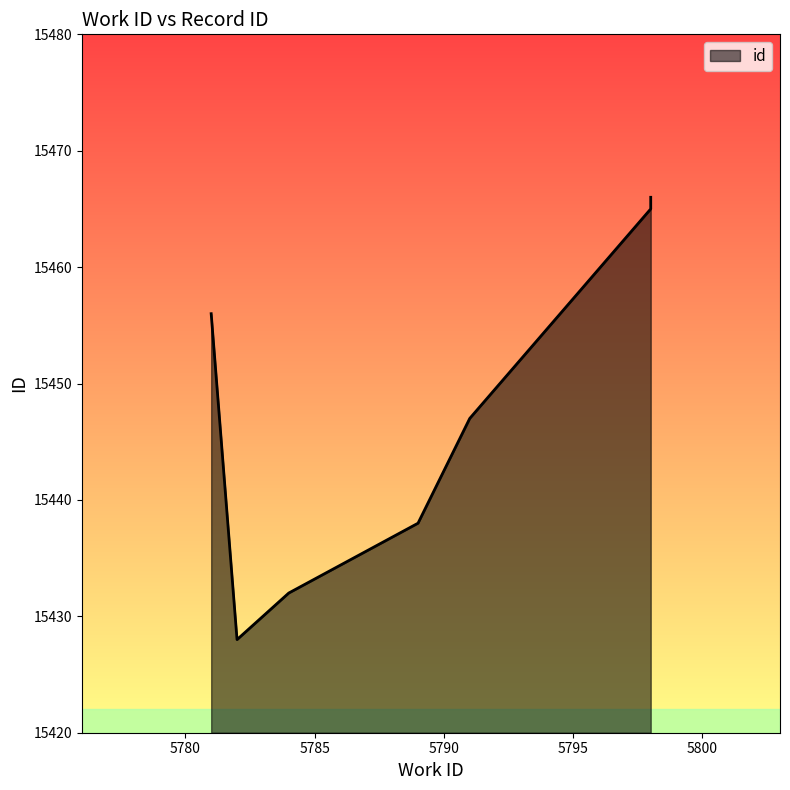

At which label is the value closest to 15447?

5791